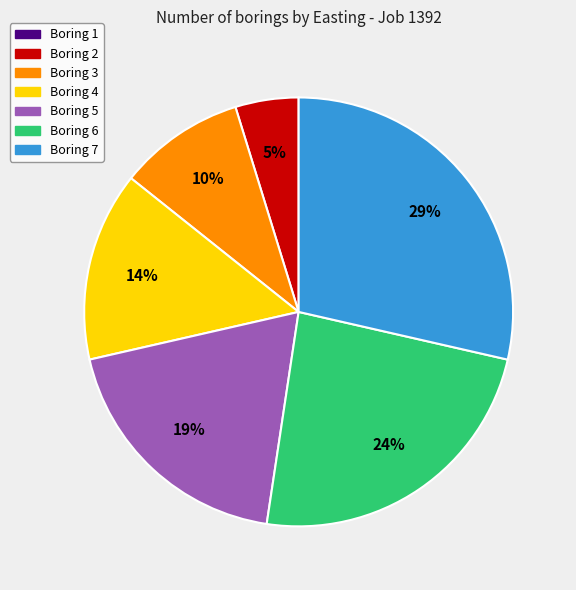

What is the largest slice in the pie chart?

Boring 7